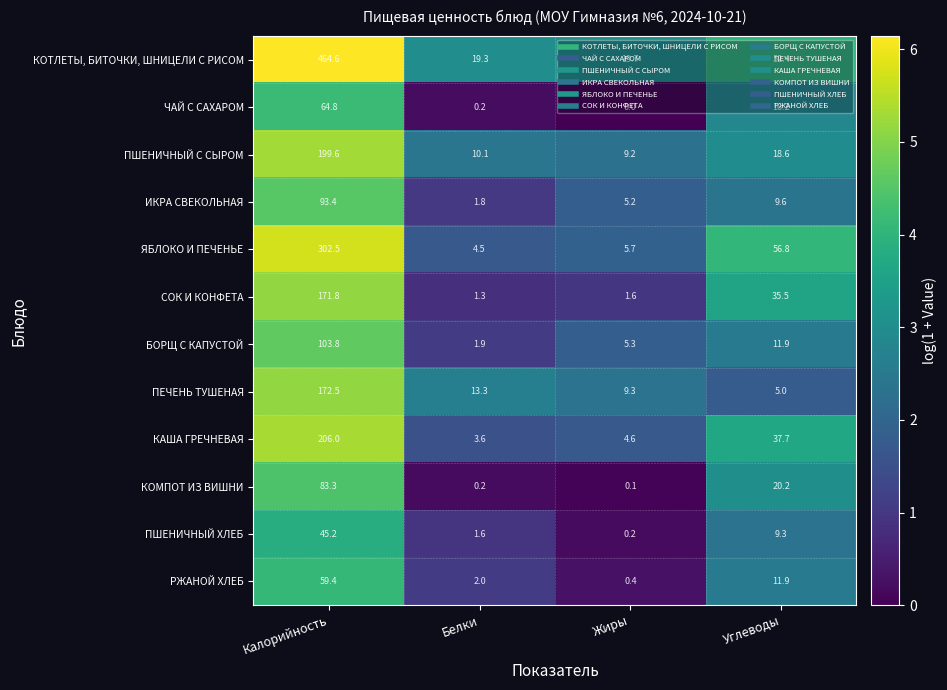

Which series has the largest total across all categories?

КОТЛЕТЫ, БИТОЧКИ, ШНИЦЕЛИ С РИСОМ